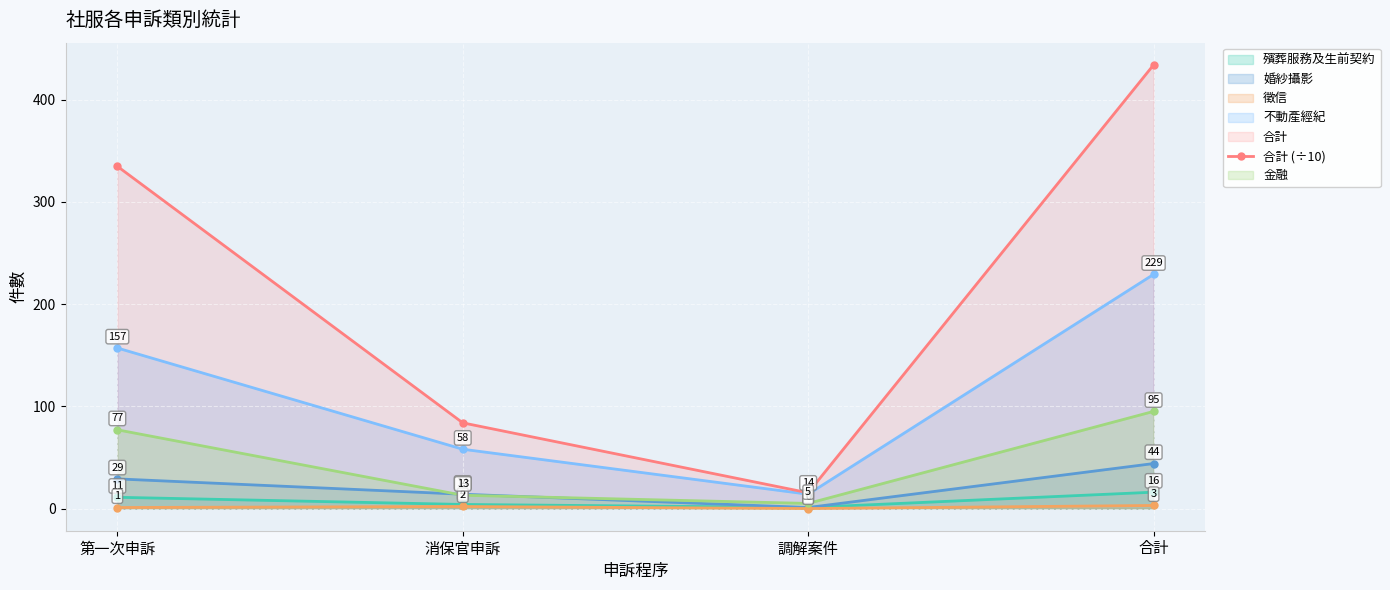

At which category does the chart reach its peak across all series?

合計